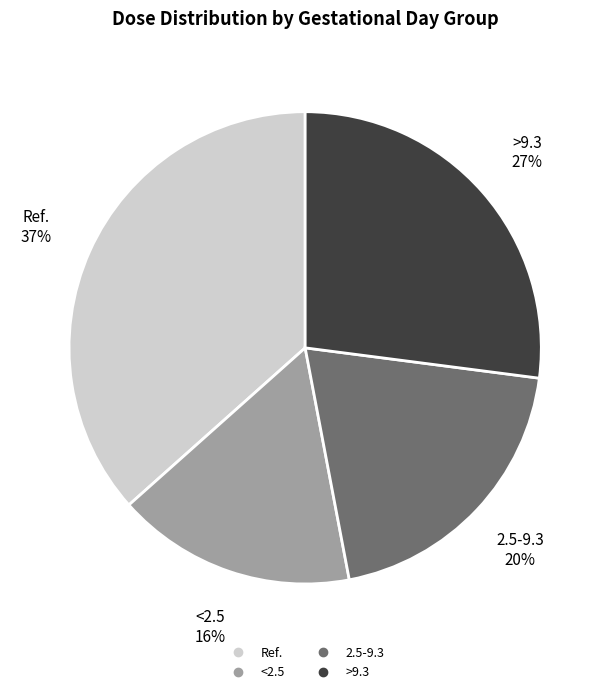

To the nearest percent, what is the average slice percentage?

25%